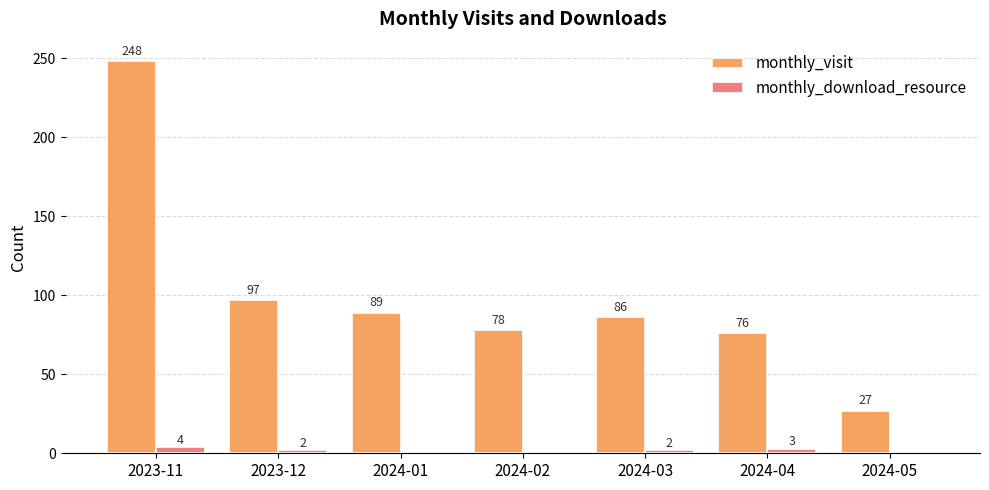

Which series changed the most between 2024-01 and 2024-03?

monthly_visit